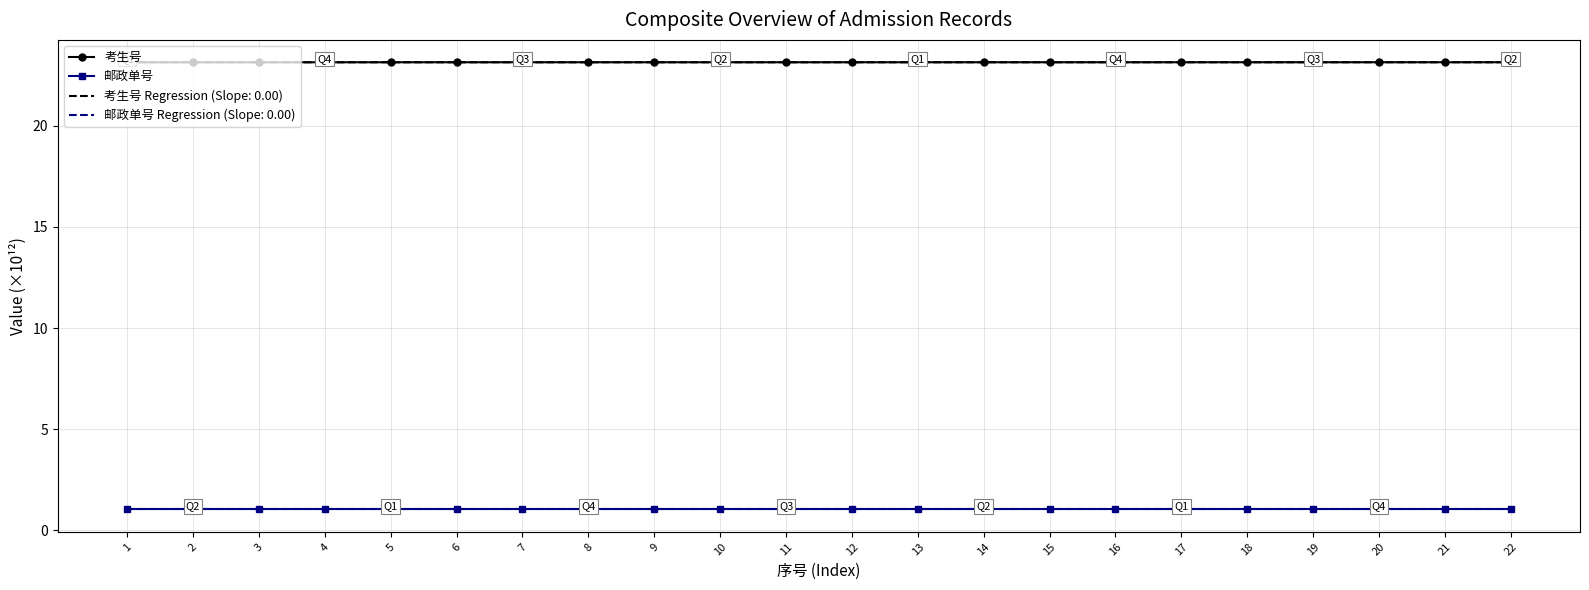

What is the difference between the highest and lowest values at 11?

22.1